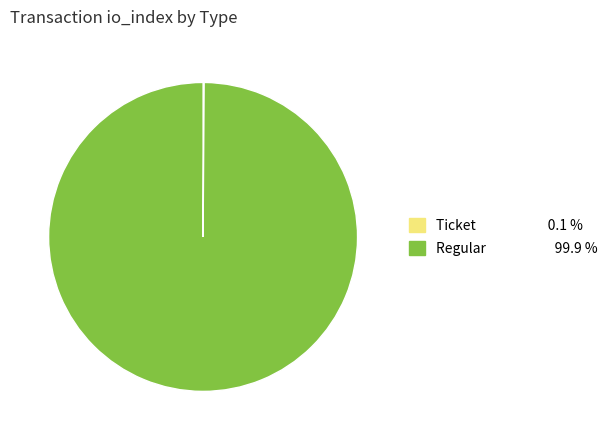

What is the largest slice in the pie chart?

Regular